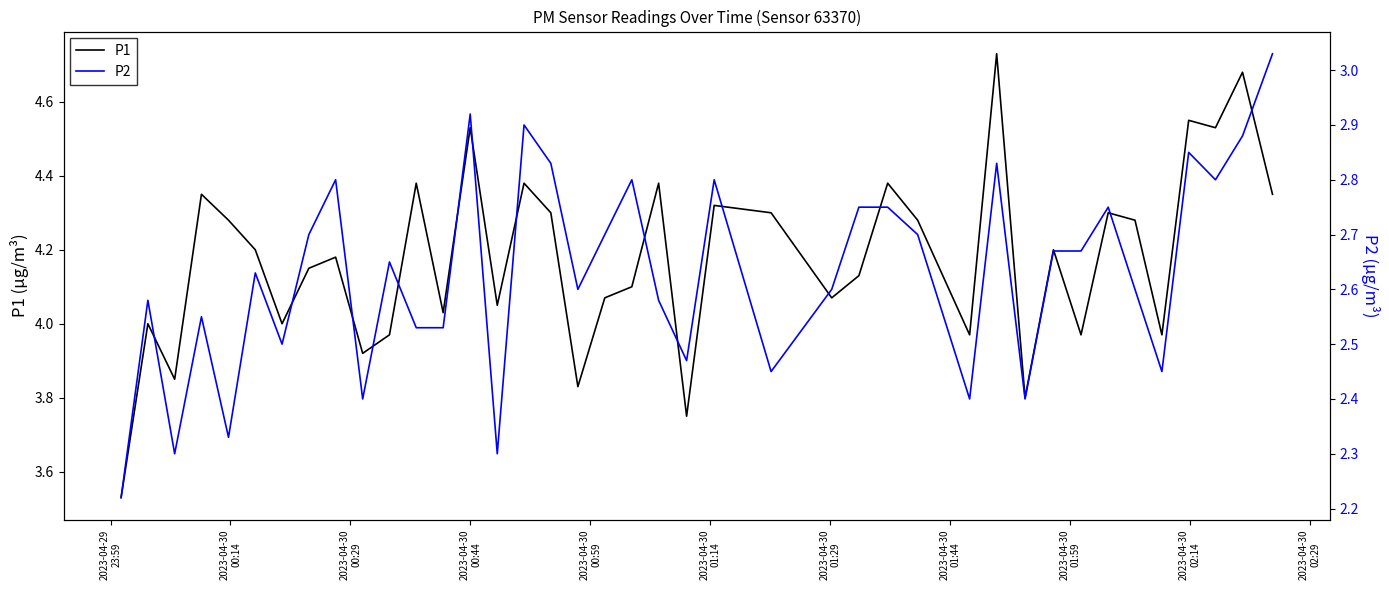

Rank the series by their maximum value, from highest to lowest.

P1, P2